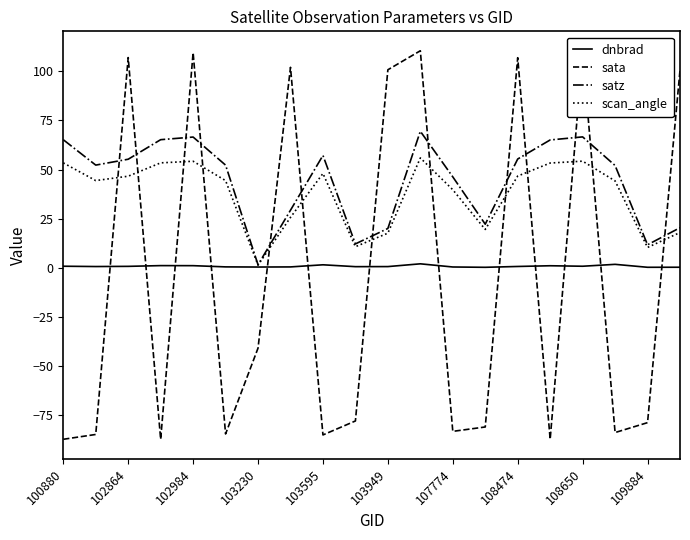

Which series has the widest spread of values?

sata